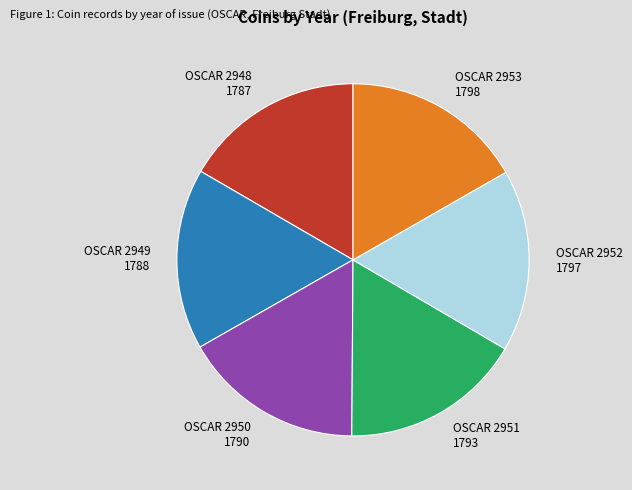

Is it true that OSCAR 2948 is 23% of the pie?

False